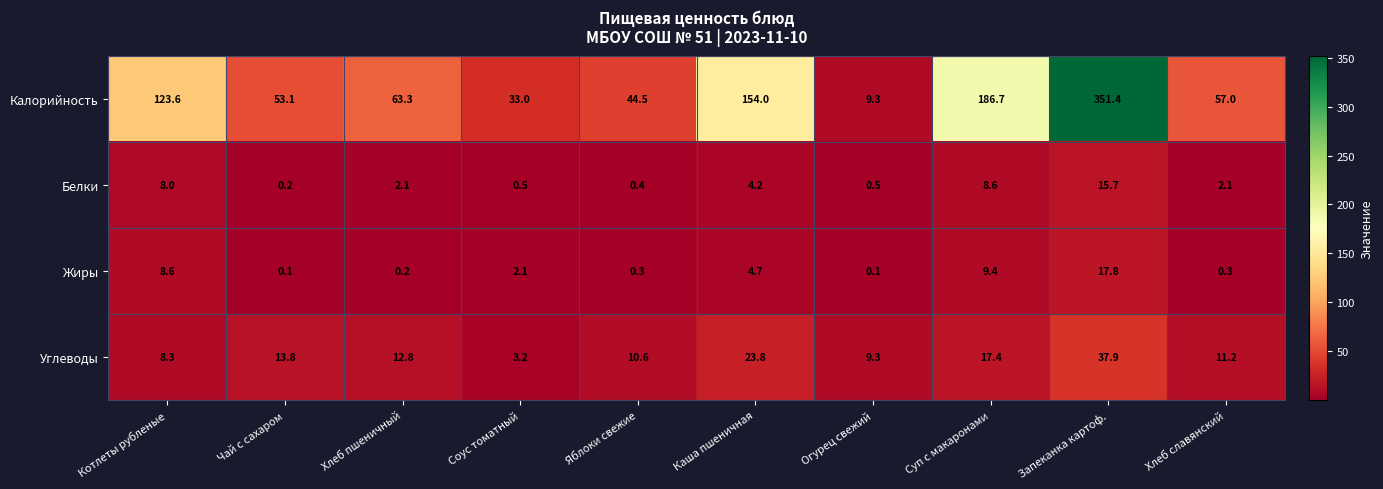

Rank the series at Яблоки свежие from lowest to highest value.

Жиры, Белки, Углеводы, Калорийность